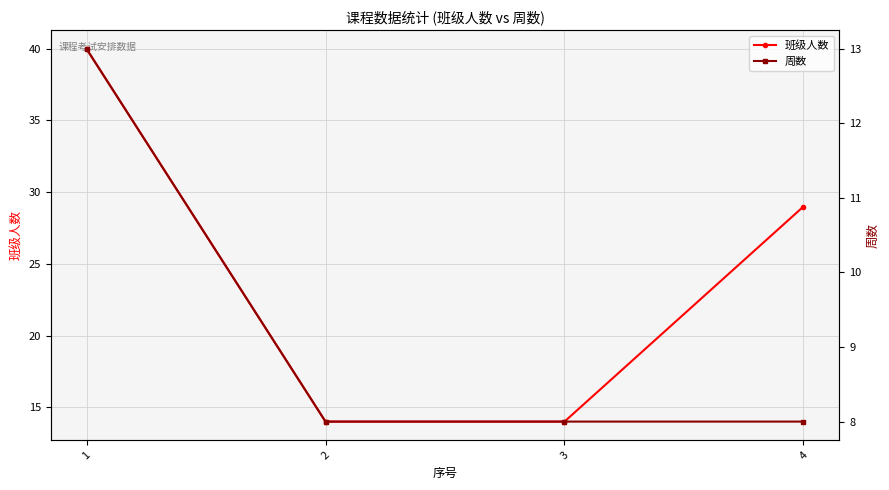

What is the value of the 周数 point at the 1st from the left?

13